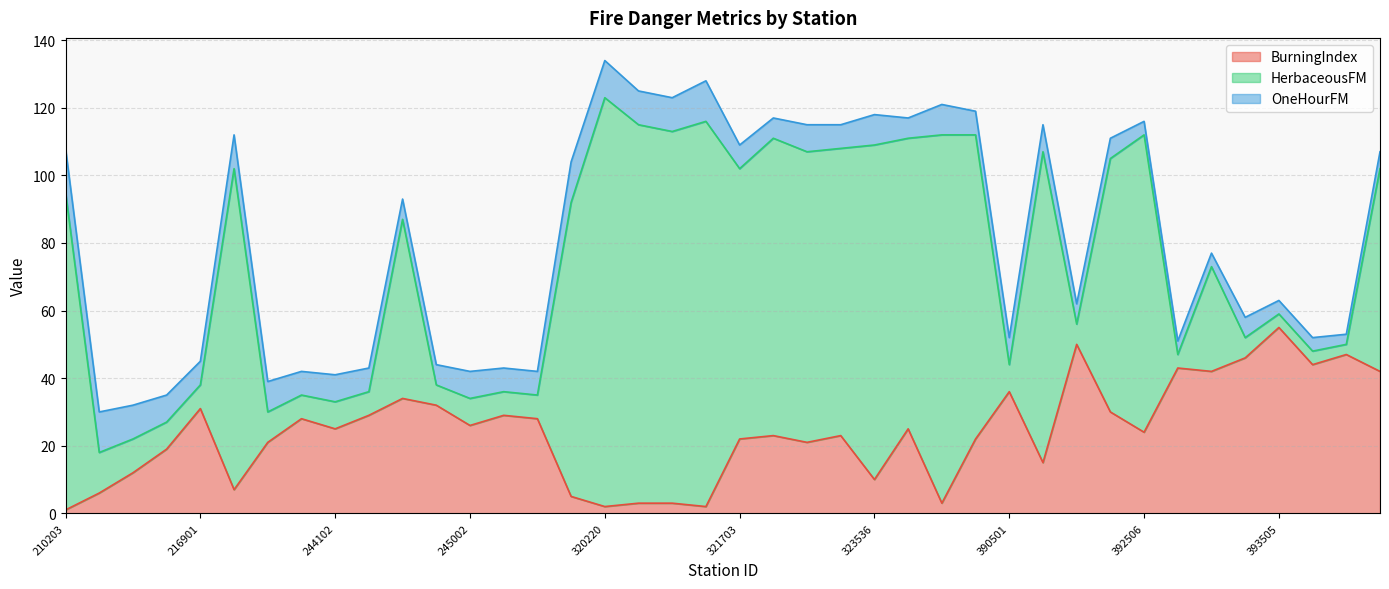

How many categories are shown in the chart?

40